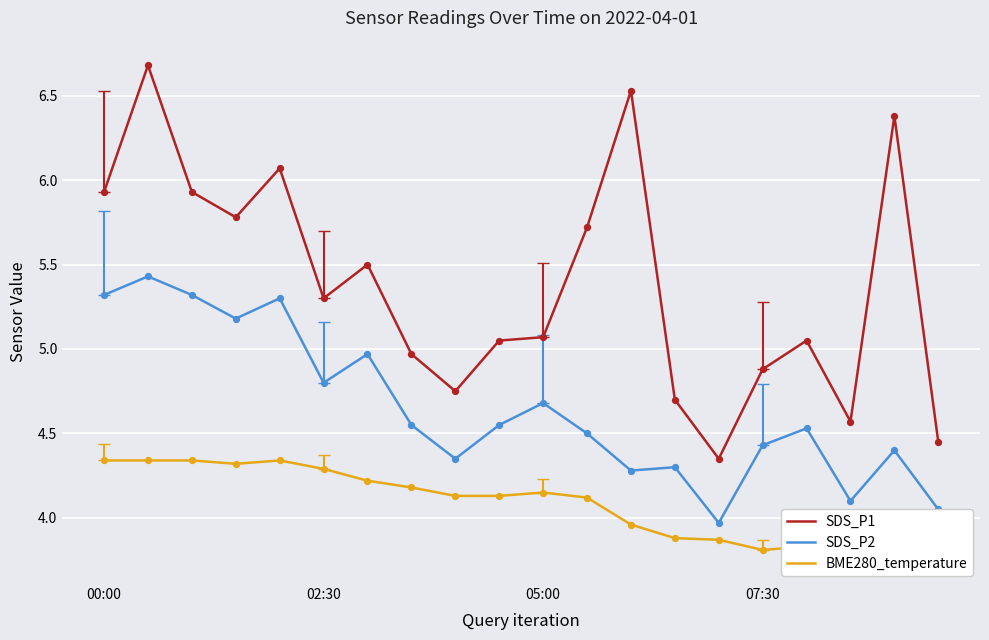

True or false: SDS_P1 and SDS_P2 cross at least once.

False